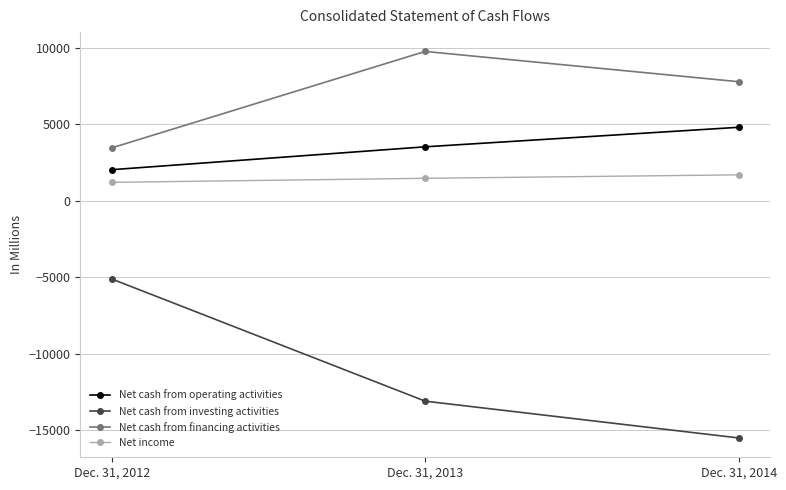

What is the difference between the maximum and second lowest values in the Net cash from operating activities series?

1277